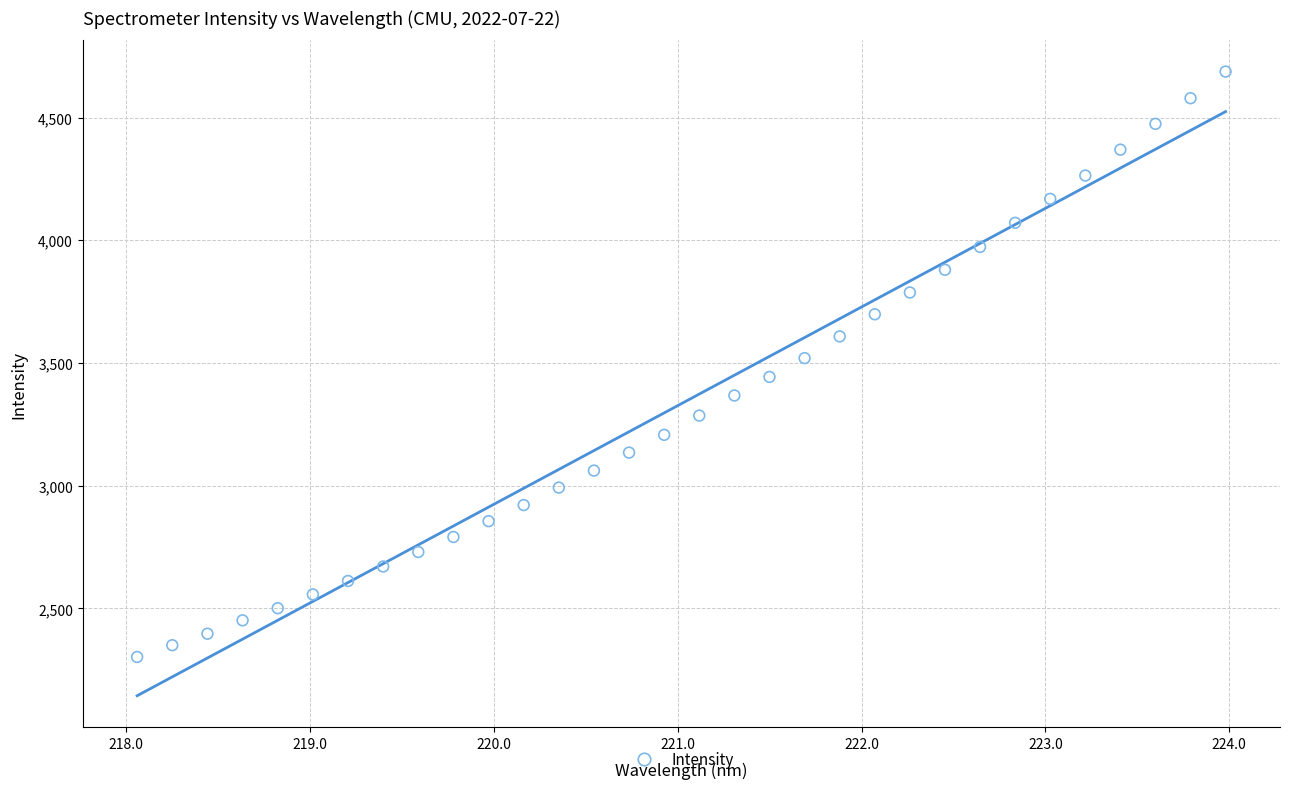

What is the range of Y values (max minus min)?

2385.4